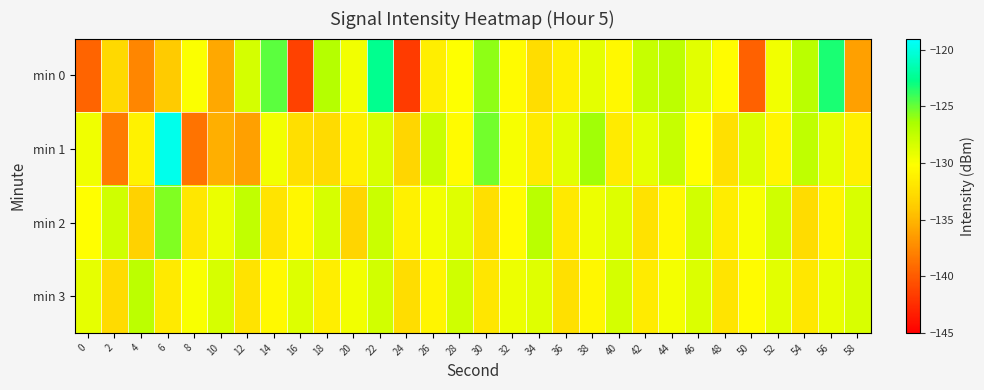

How many data points does each series have?

30